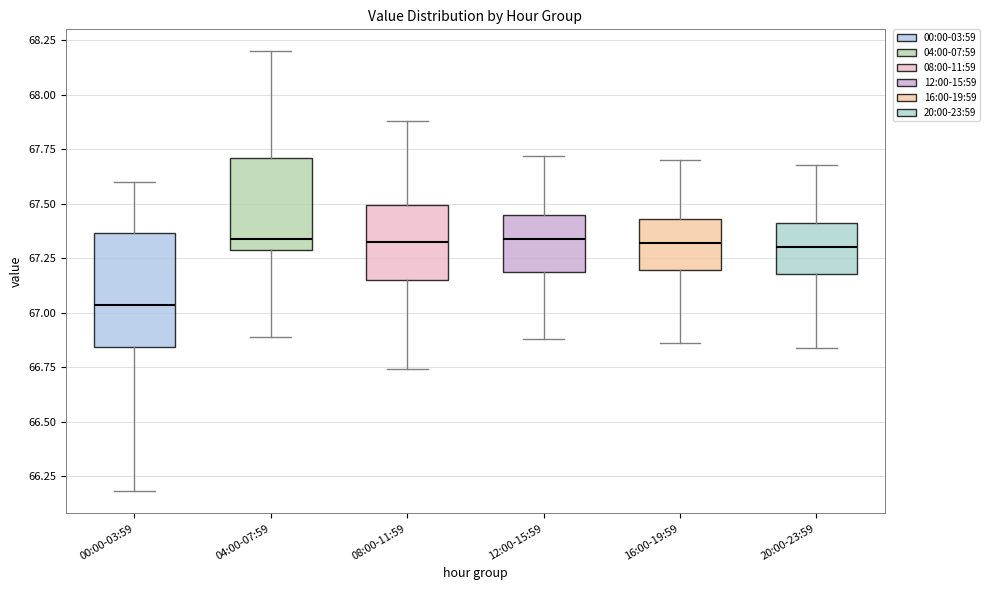

Which box is the tallest, from its lower edge to its upper edge?

00:00-03:59